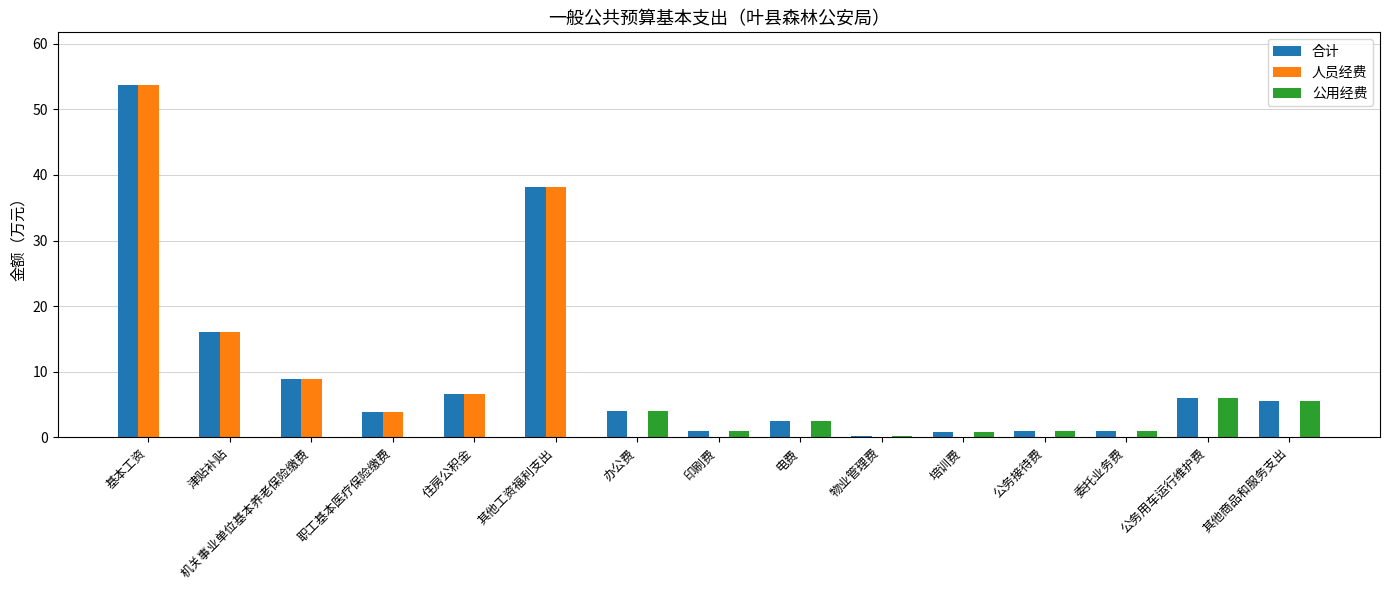

How many groups of bars are there?

15